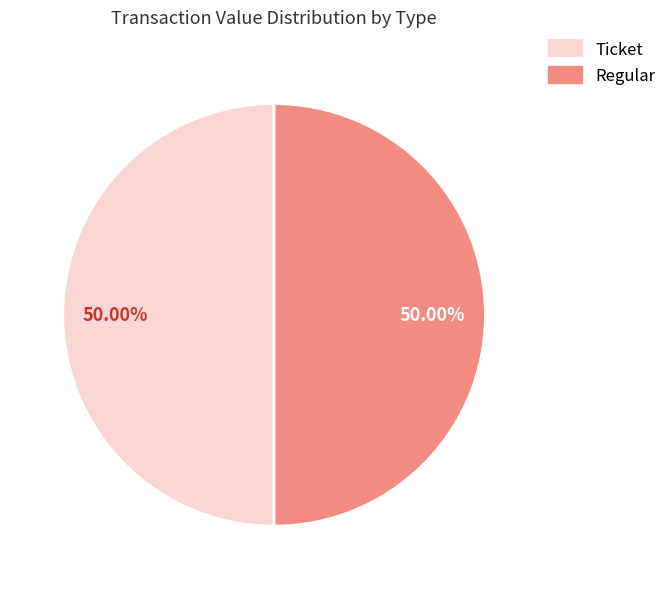

Count the number of slices in the pie.

2